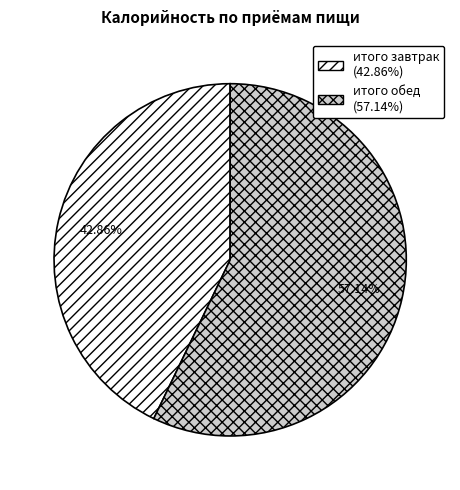

To the nearest percent, what is the difference between the largest and smallest slice percentages?

14%